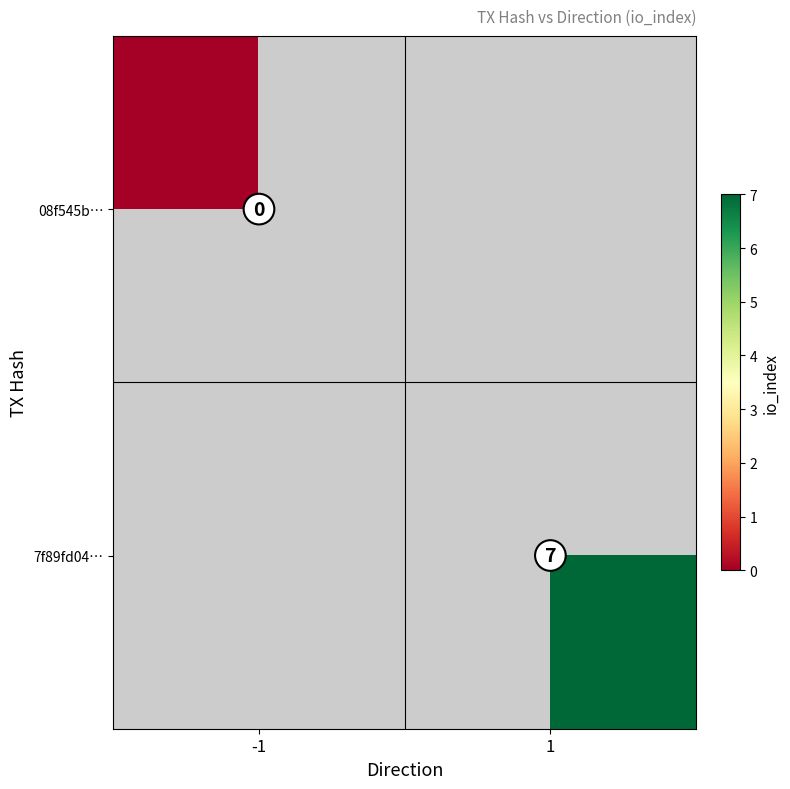

At how many categories does at least one series exceed 6?

1